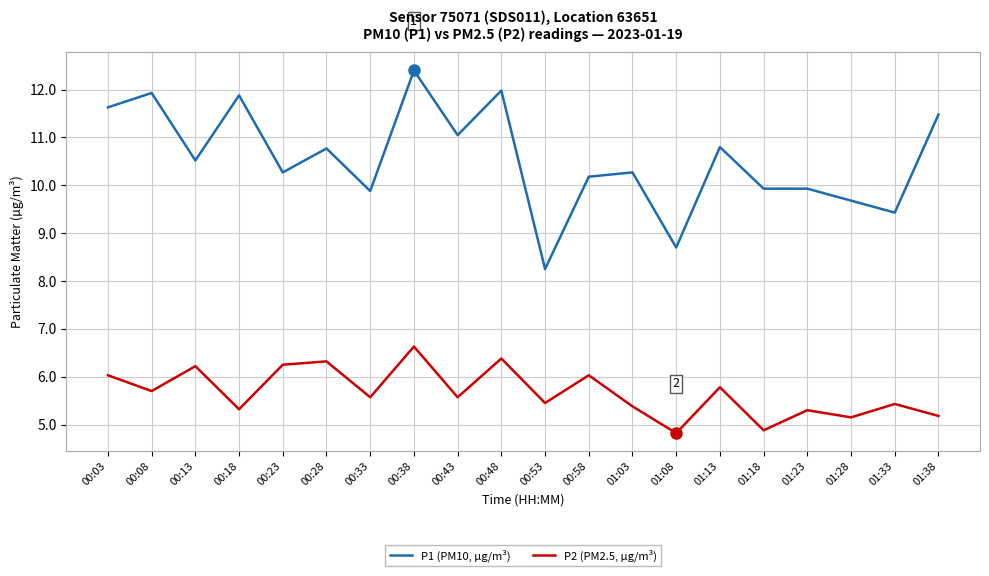

What position from the right is 00:58?

9